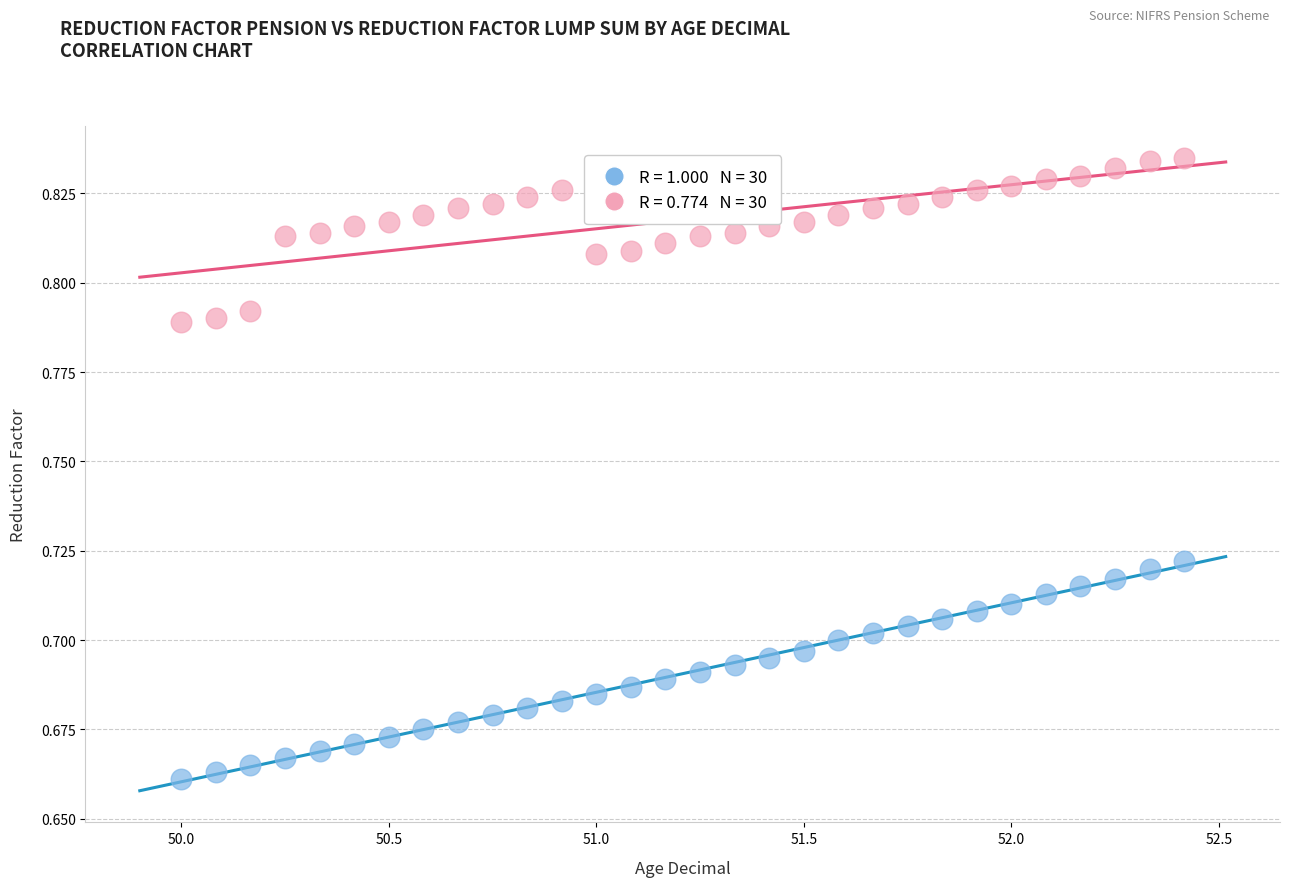

Across all data points, what is the range of X values (max minus min)?

2.4